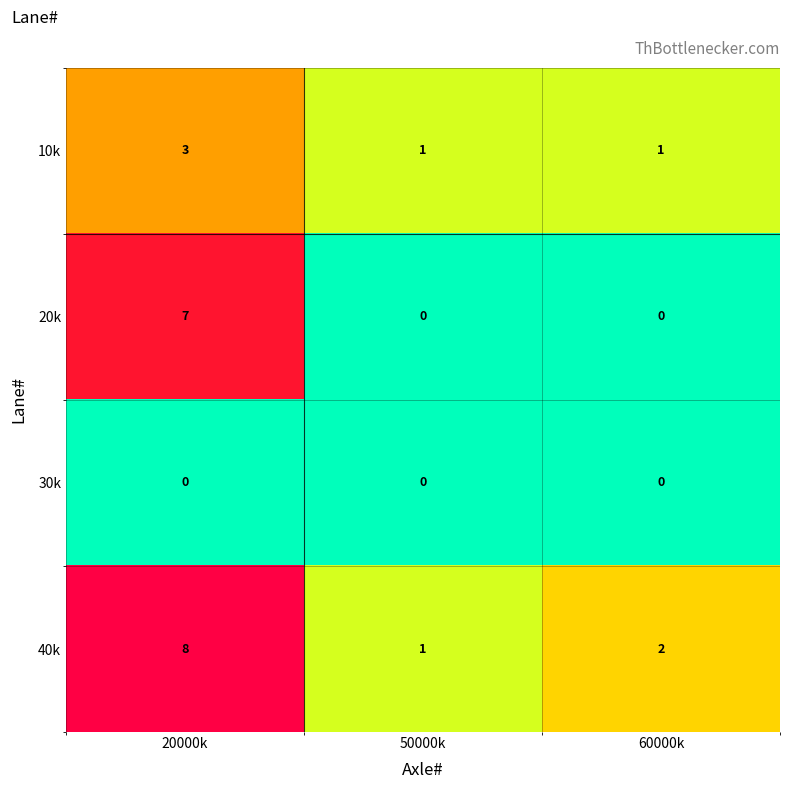

Rank the series by their maximum value, from lowest to highest.

30k, 10k, 20k, 40k